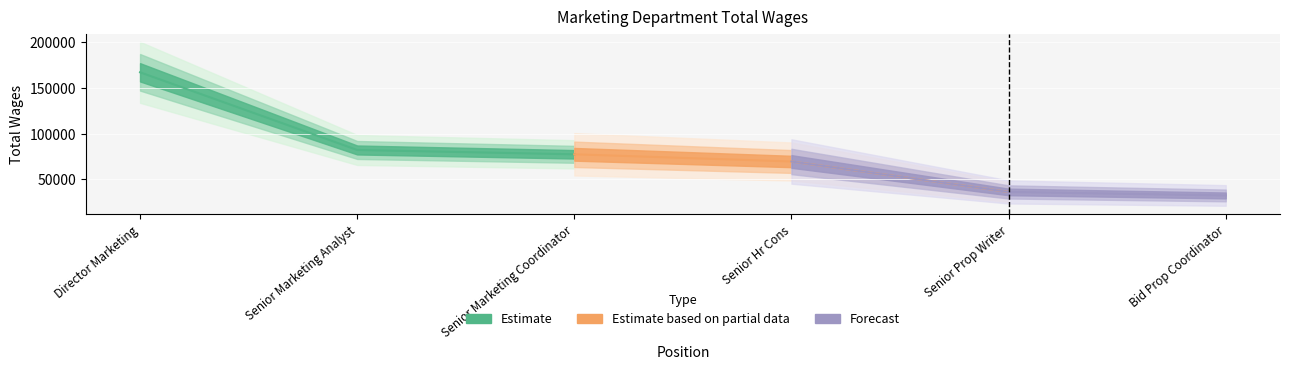

At which category does the chart reach its minimum across all series?

Bid Prop Coordinator